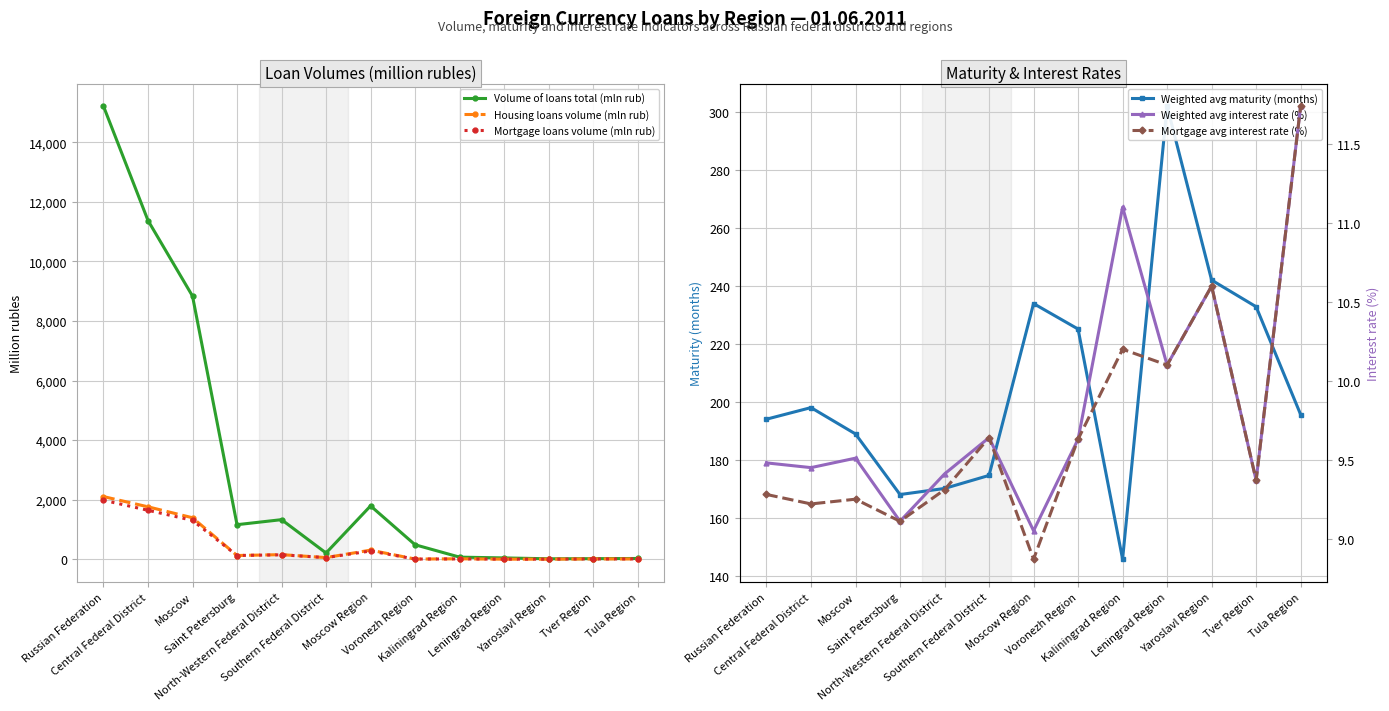

Rank the series by their maximum value, from lowest to highest.

Weighted avg interest rate (%), Mortgage avg interest rate (%), Weighted avg maturity (months), Mortgage loans volume (mln rub), Housing loans volume (mln rub), Volume of loans total (mln rub)